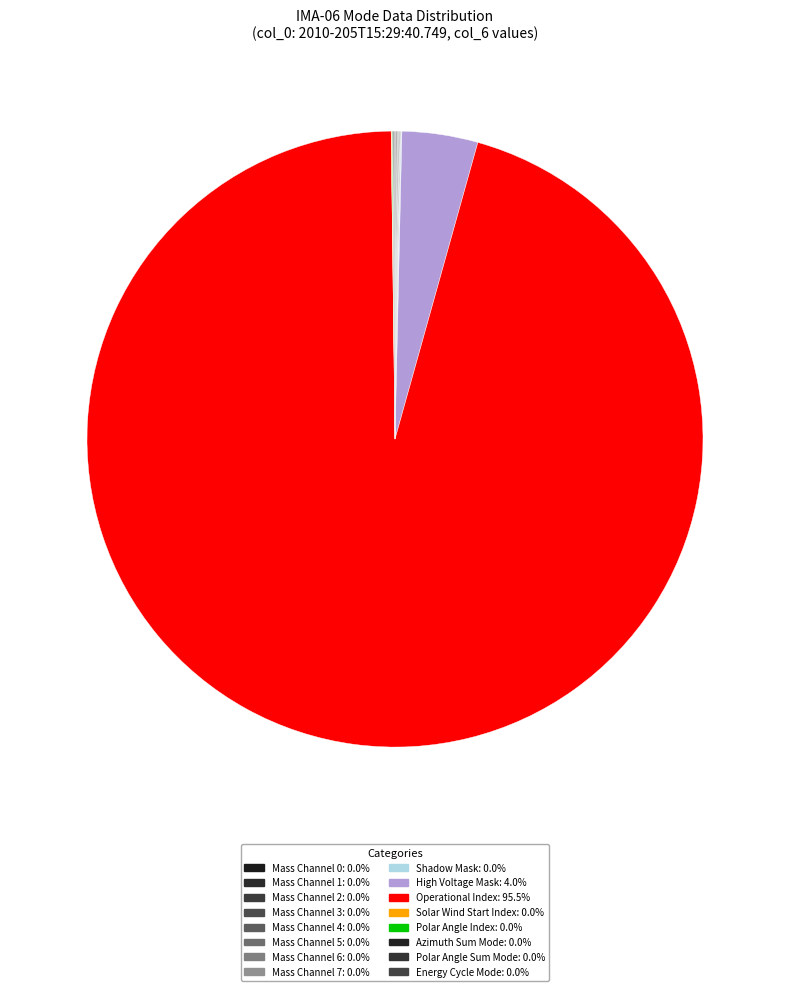

How many segments does this pie chart have?

16